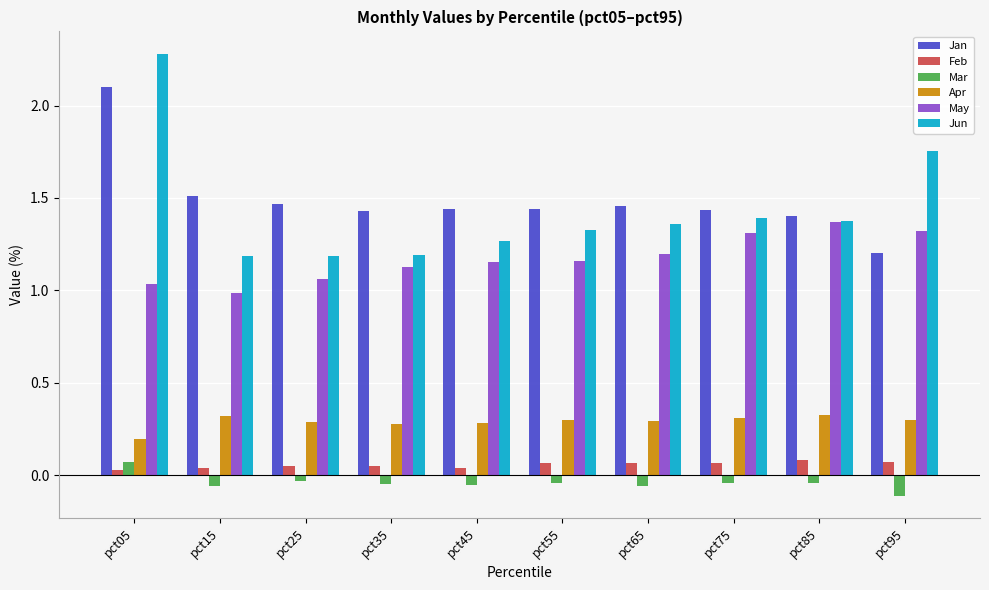

Does the chart contain any negative values?

Yes